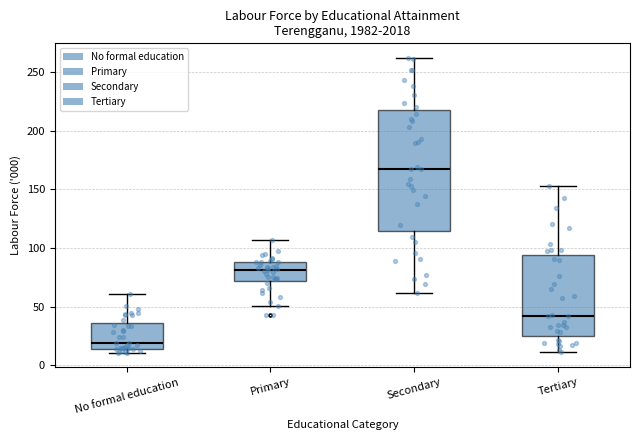

Which box is the tallest, from its lower edge to its upper edge?

Secondary